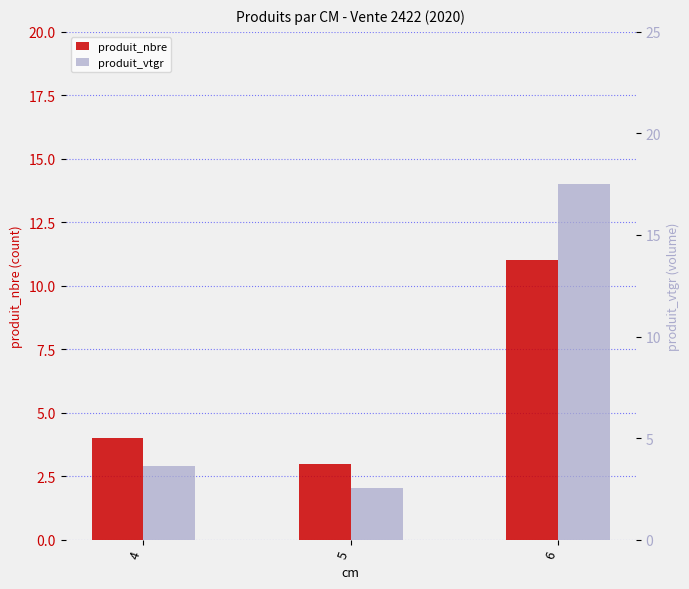

What is the difference between the maximum and second lowest values in the produit_vtgr series?

13.9